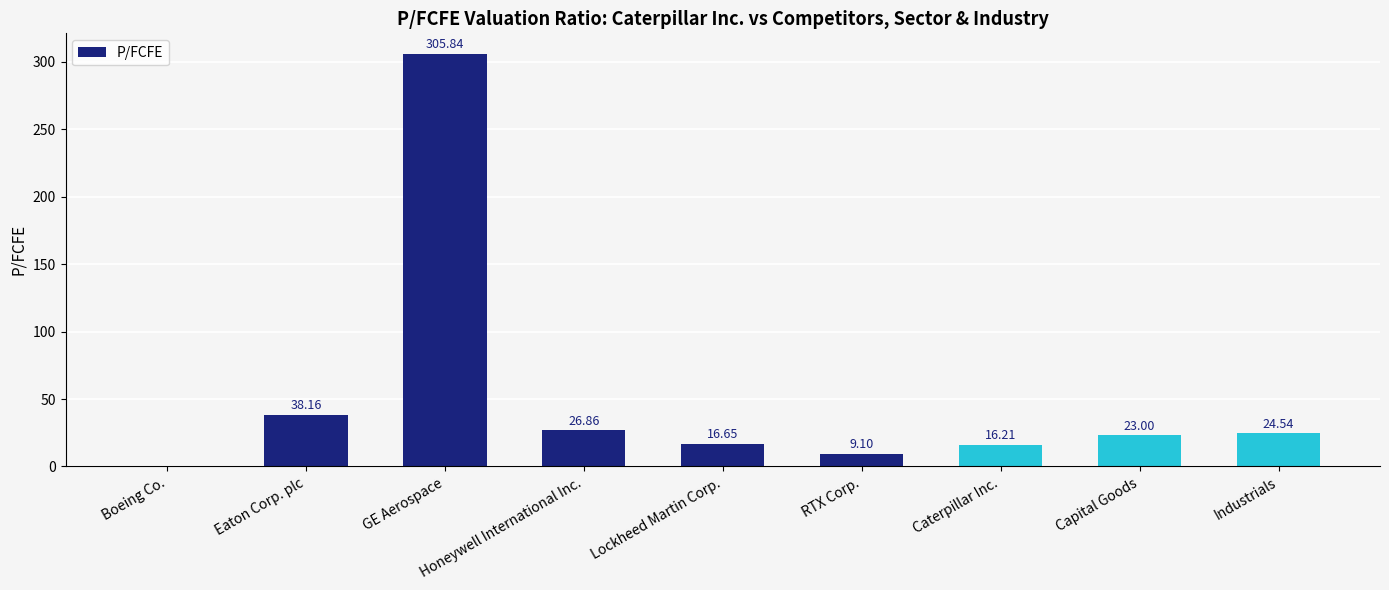

Which label corresponds to the largest value in the chart?

GE Aerospace